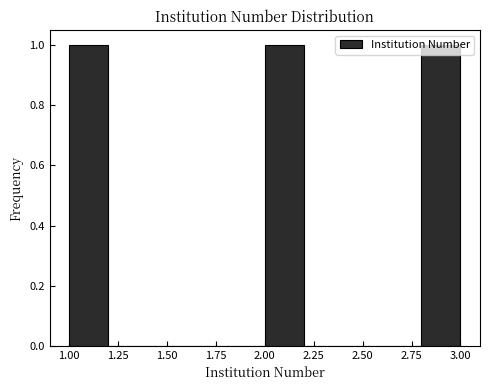

Reading left to right, transcribe this chart: for each bar, give the range it covers on the x-axis and its height. The values are not printed on the chart, so give them approximately, as read against the axis.

1.0 to 1.2: 1
1.2 to 1.4: 0
1.4 to 1.6: 0
1.6 to 1.8: 0
1.8 to 2.0: 0
2.0 to 2.2: 1
2.2 to 2.4: 0
2.4 to 2.6: 0
2.6 to 2.8: 0
2.8 to 3.0: 1